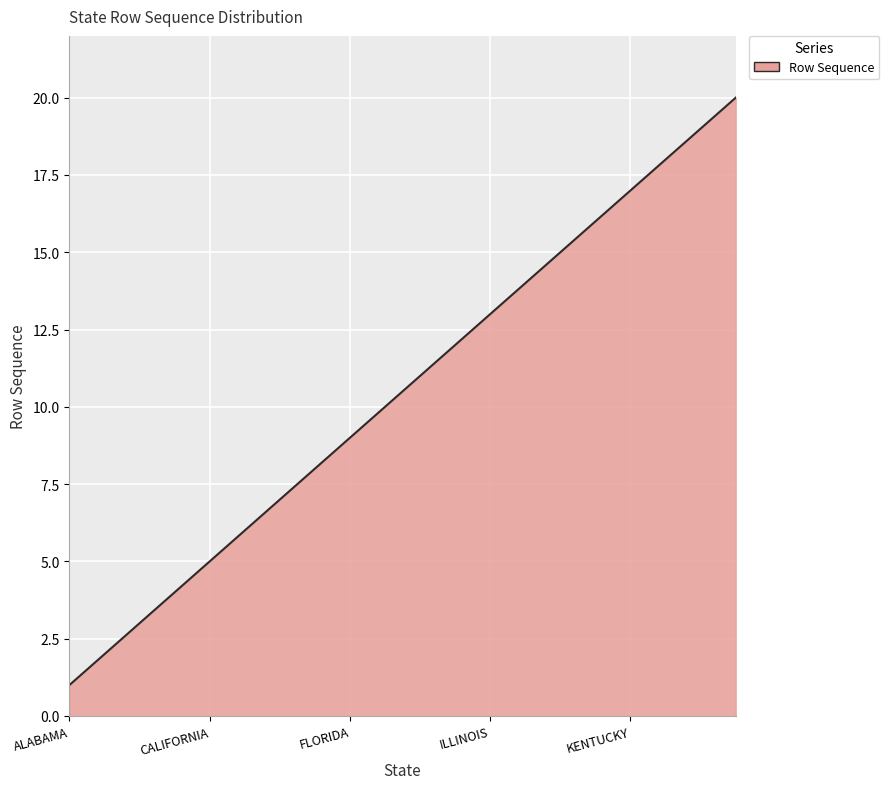

What is the difference between the maximum and minimum values?

19.0